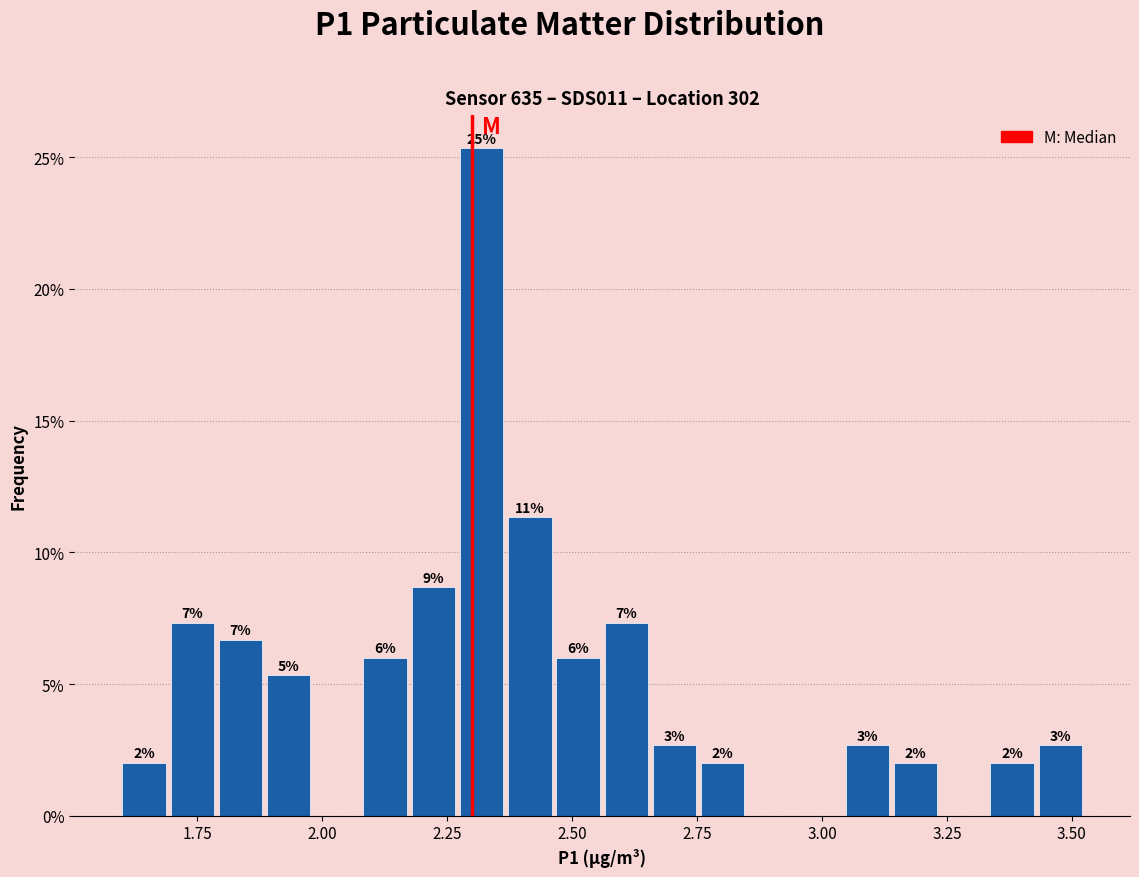

Read against the x-axis, roughly where is the centre of the tallest bar?

2.30